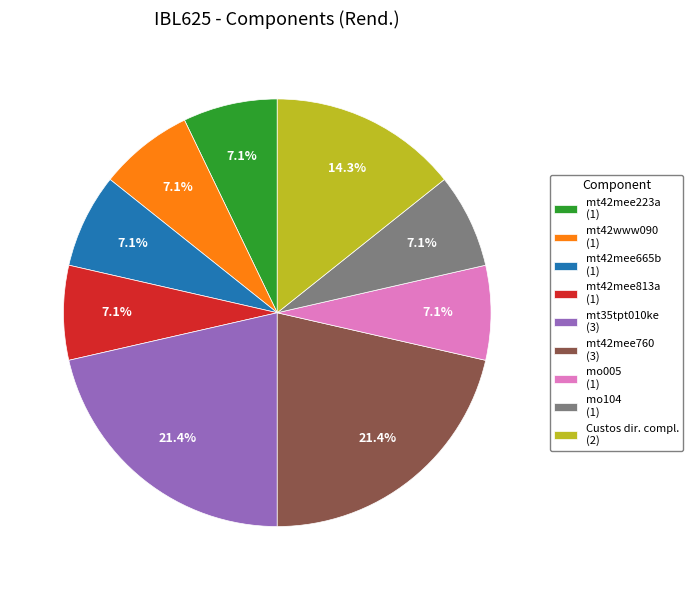

What is the ratio of the value at mo005 (1) to the value at mt42www090 (1)?

1.0